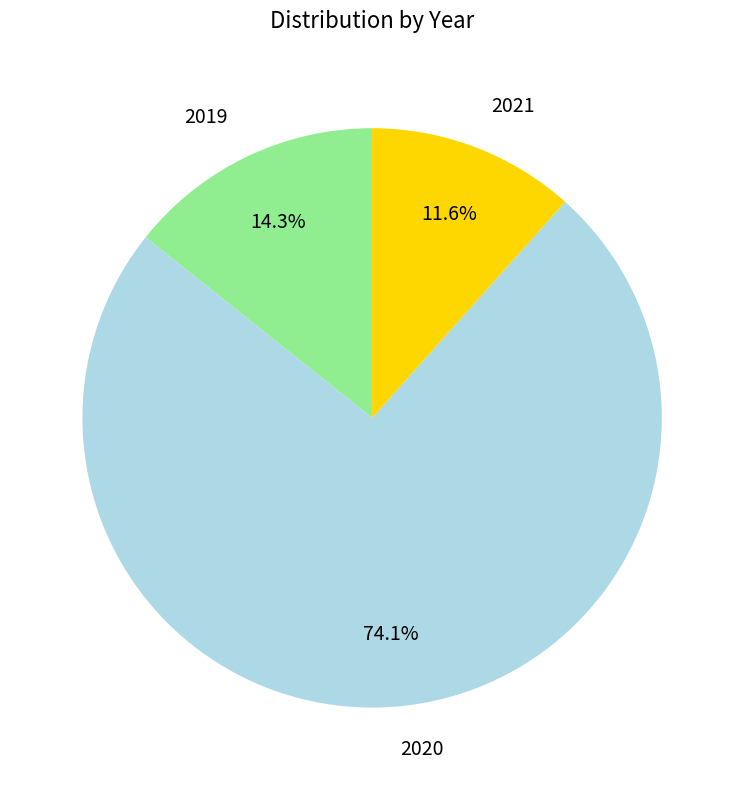

Rank the categories by value from lowest to highest.

2021, 2019, 2020